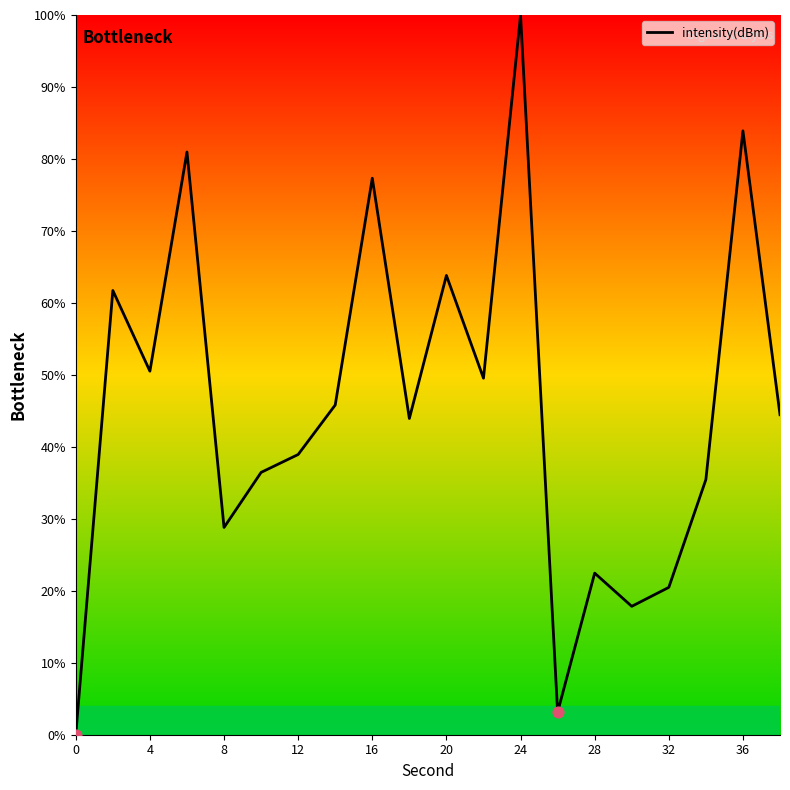

What is the maximum value shown in the chart?

100.0